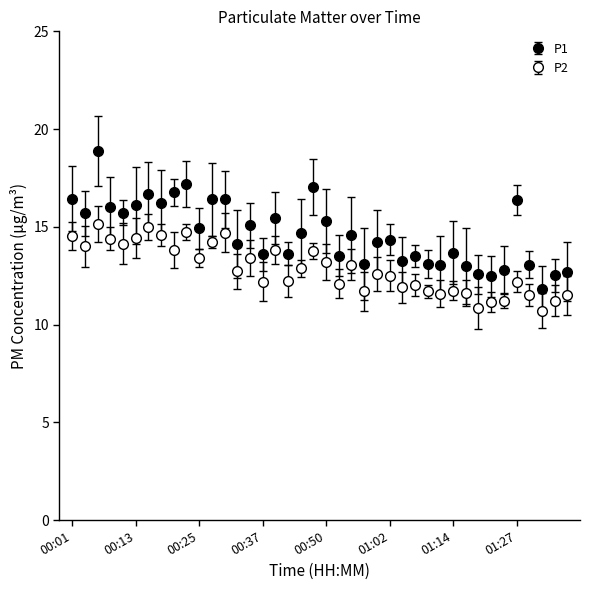

Which category has the highest value across all series?

00:05